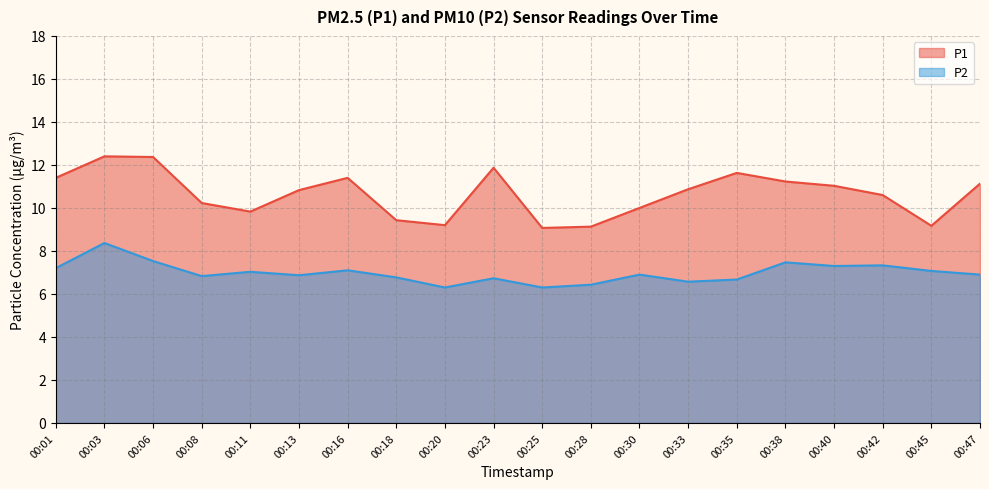

List the labels in order of P2 value, largest first.

00:03, 00:06, 00:38, 00:42, 00:40, 00:01, 00:16, 00:45, 00:11, 00:30, 00:47, 00:13, 00:08, 00:18, 00:23, 00:35, 00:33, 00:28, 00:20, 00:25